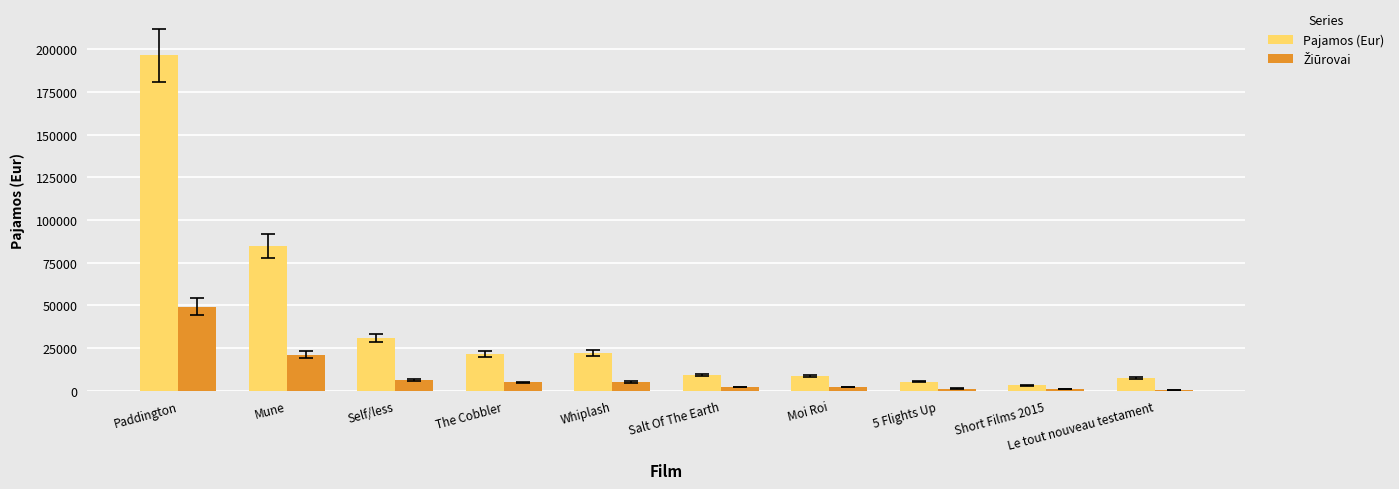

The Pajamos (Eur) series shows 145901.4 at Mune. True or false?

False